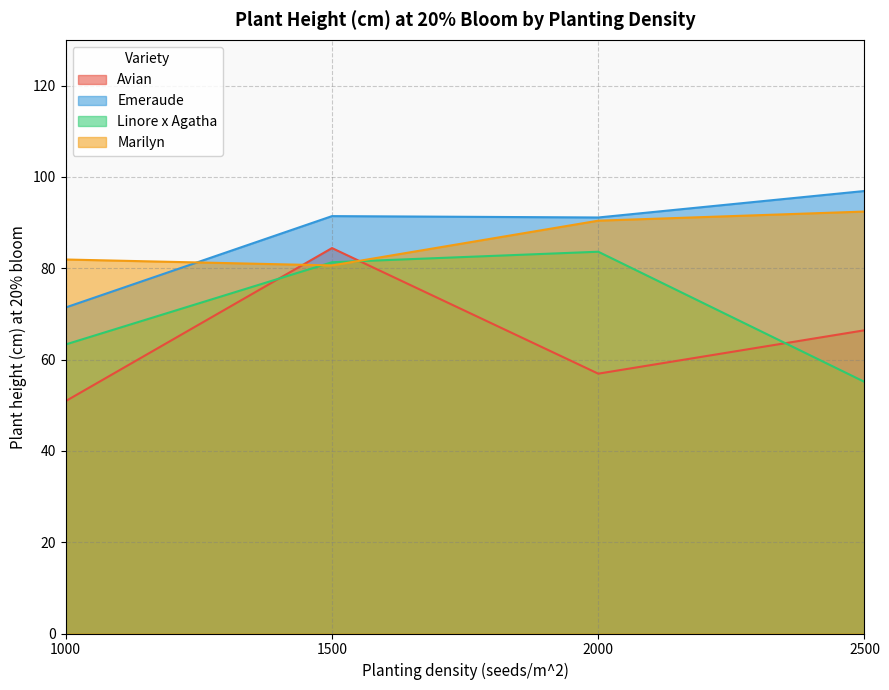

What is the difference between the maximum and minimum values in the Linore x Agatha series?

28.5